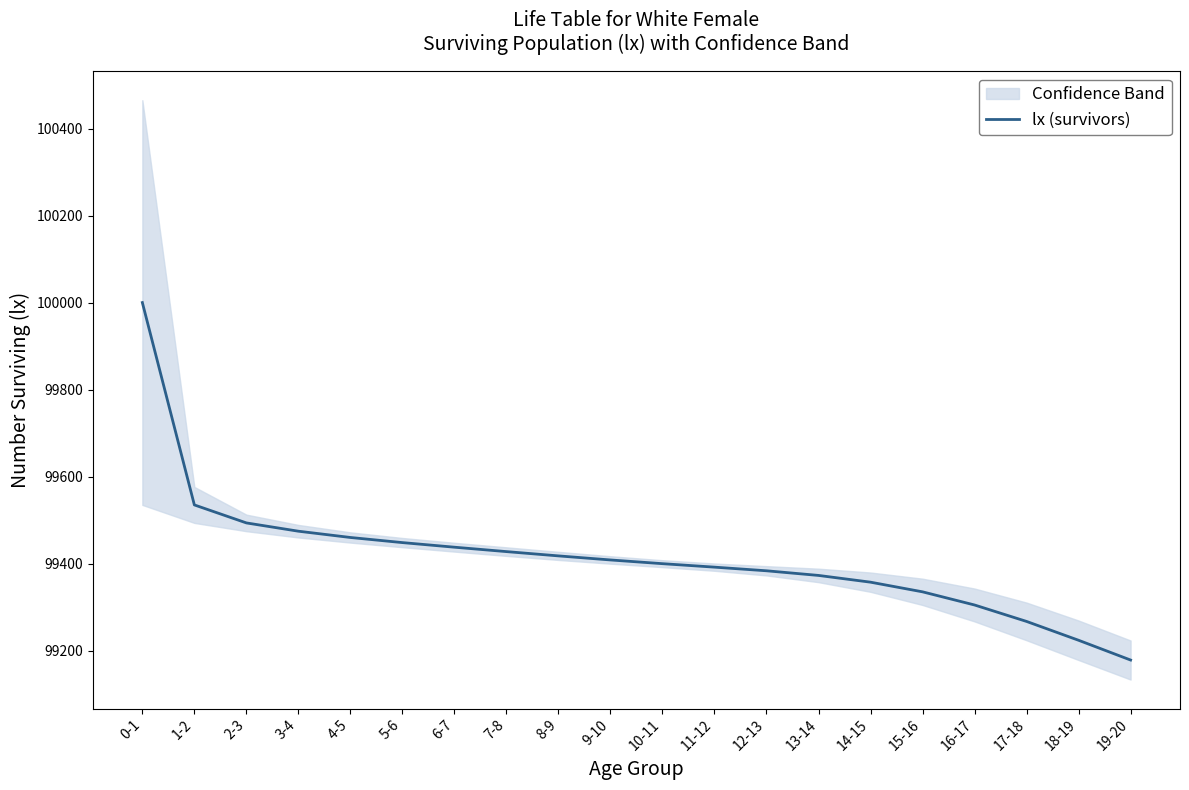

At which label does the data first exceed 99408?

0-1